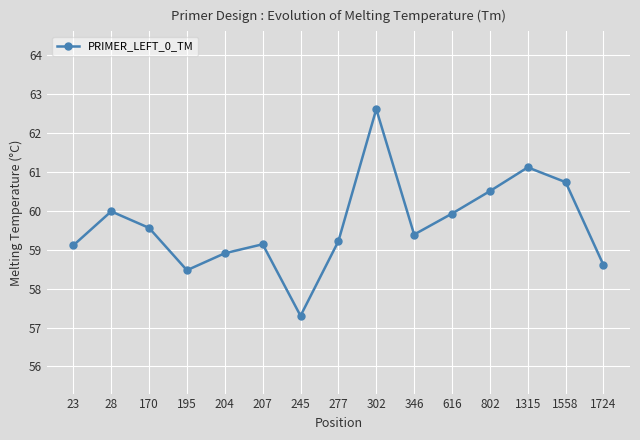

How many lines are shown in the chart?

1